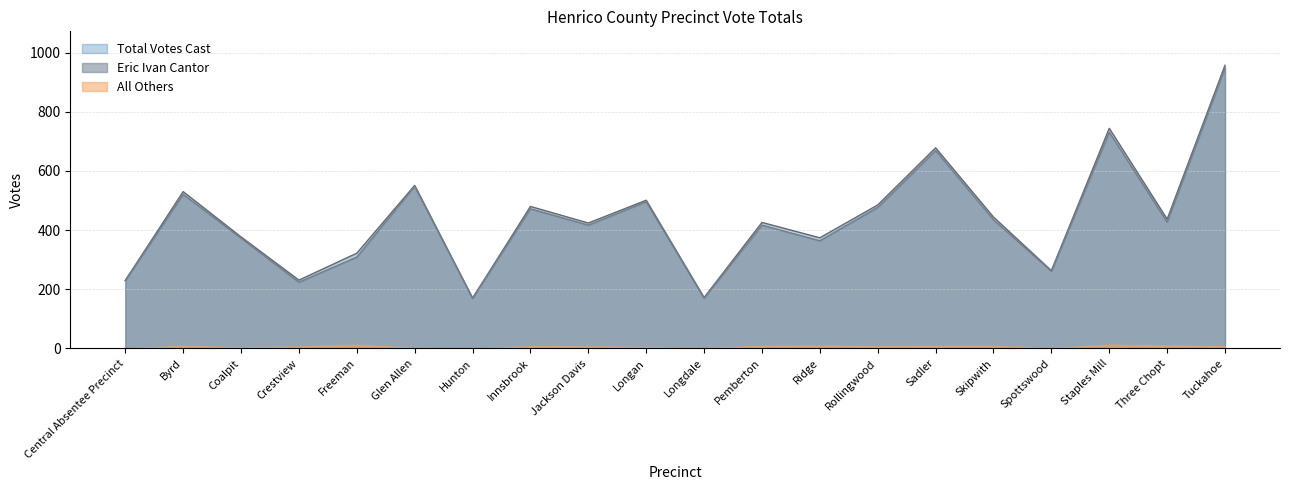

The value of Eric Ivan Cantor at Staples Mill is 353. True or false?

False